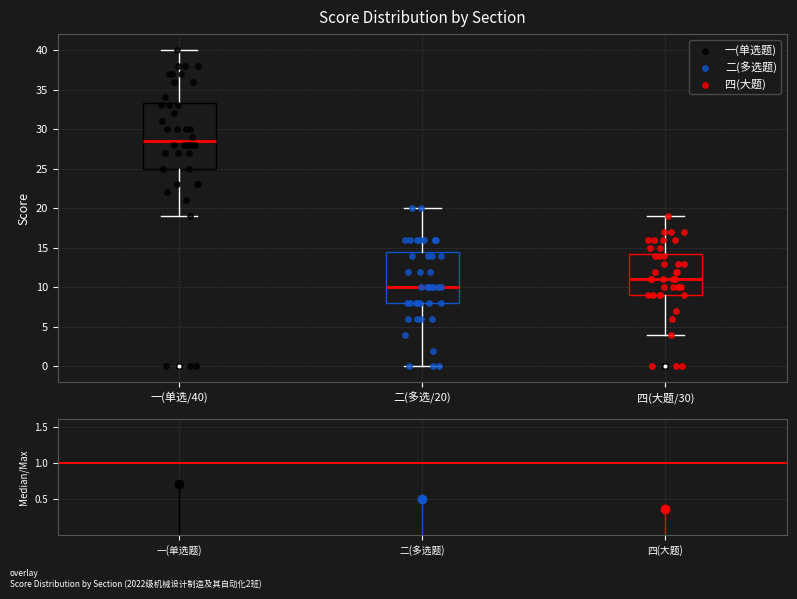

Which box's median line is the highest?

一(单选/40)